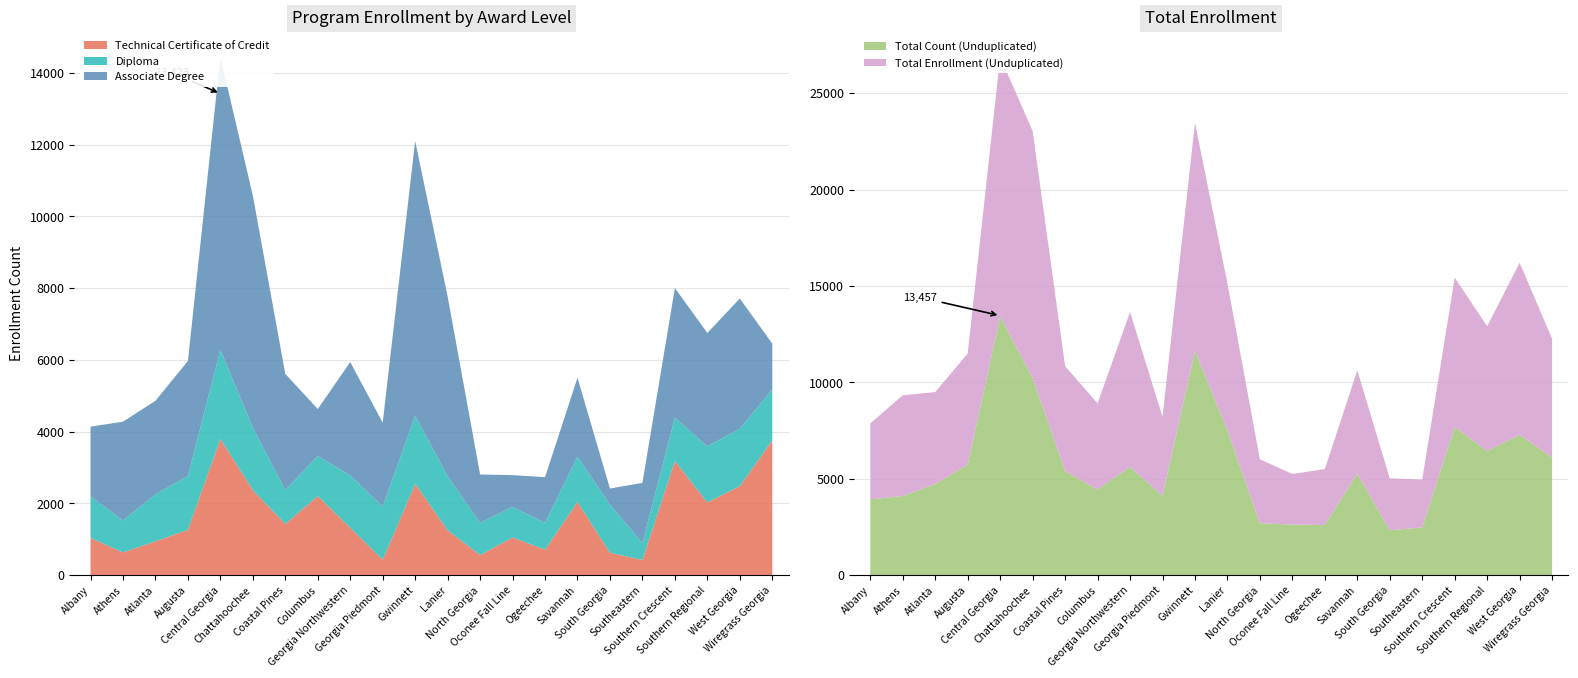

Reading left to right, transcribe all the data shown in this chart.

Technical Certificate of Credit: Albany=1039	Athens=632	Atlanta=941	Augusta=1262	Central Georgia=3797	Chattahoochee=2370	Coastal Pines=1424	Columbus=2205	Georgia Northwestern=1321	Georgia Piedmont=427	Gwinnett=2546	Lanier=1249	North Georgia=559	Oconee Fall Line=1049	Ogeechee=711	Savannah=2038	South Georgia=624	Southeastern=423	Southern Crescent=3180	Southern Regional=2025	West Georgia=2480	Wiregrass Georgia=3758
Diploma: Albany=1155	Athens=891	Atlanta=1311	Augusta=1497	Central Georgia=2486	Chattahoochee=1736	Coastal Pines=944	Columbus=1116	Georgia Northwestern=1459	Georgia Piedmont=1482	Gwinnett=1898	Lanier=1508	North Georgia=897	Oconee Fall Line=852	Ogeechee=748	Savannah=1264	South Georgia=1341	Southeastern=467	Southern Crescent=1210	Southern Regional=1563	West Georgia=1602	Wiregrass Georgia=1419
Associate Degree: Albany=1945	Athens=2754	Atlanta=2608	Augusta=3212	Central Georgia=8164	Chattahoochee=6475	Coastal Pines=3242	Columbus=1310	Georgia Northwestern=3160	Georgia Piedmont=2339	Gwinnett=7659	Lanier=5012	North Georgia=1349	Oconee Fall Line=886	Ogeechee=1271	Savannah=2199	South Georgia=449	Southeastern=1682	Southern Crescent=3613	Southern Regional=3163	West Georgia=3629	Wiregrass Georgia=1275
Total Count (Unduplicated): Albany=3929	Athens=4103	Atlanta=4724	Augusta=5734	Central Georgia=13423	Chattahoochee=10219	Coastal Pines=5402	Columbus=4438	Georgia Northwestern=5620	Georgia Piedmont=4107	Gwinnett=11637	Lanier=7513	North Georgia=2690	Oconee Fall Line=2620	Ogeechee=2600	Savannah=5277	South Georgia=2319	Southeastern=2476	Southern Crescent=7697	Southern Regional=6432	West Georgia=7283	Wiregrass Georgia=6096
Total Enrollment (Unduplicated): Albany=3935	Athens=5226	Atlanta=4770	Augusta=5765	Central Georgia=13457	Chattahoochee=12814	Coastal Pines=5438	Columbus=4470	Georgia Northwestern=8031	Georgia Piedmont=4107	Gwinnett=11830	Lanier=7620	North Georgia=3316	Oconee Fall Line=2625	Ogeechee=2901	Savannah=5347	South Georgia=2702	Southeastern=2478	Southern Crescent=7733	Southern Regional=6473	West Georgia=8917	Wiregrass Georgia=6159